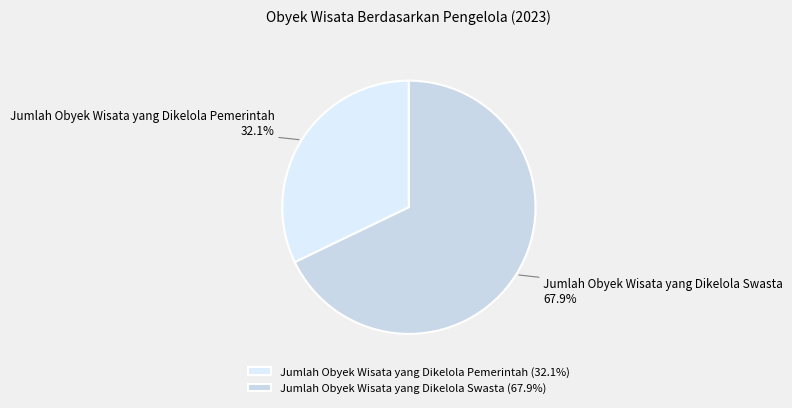

True or false: Jumlah Obyek Wisata yang Dikelola Pemerintah accounts for 32% of the total.

True